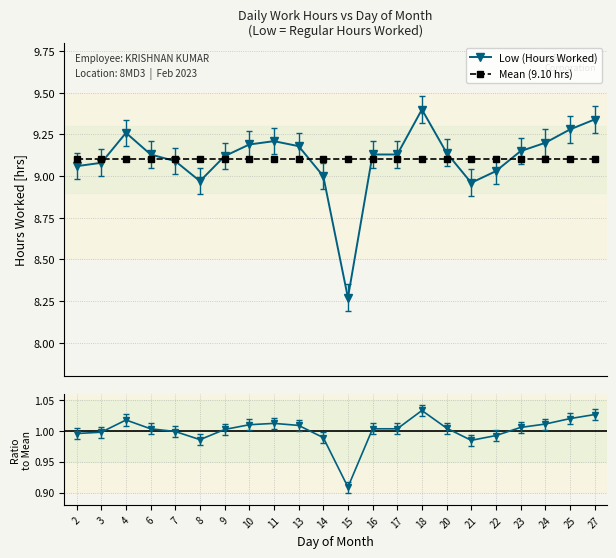

What is the approximate value of Mean (9.10 hrs) at 13?

9.1